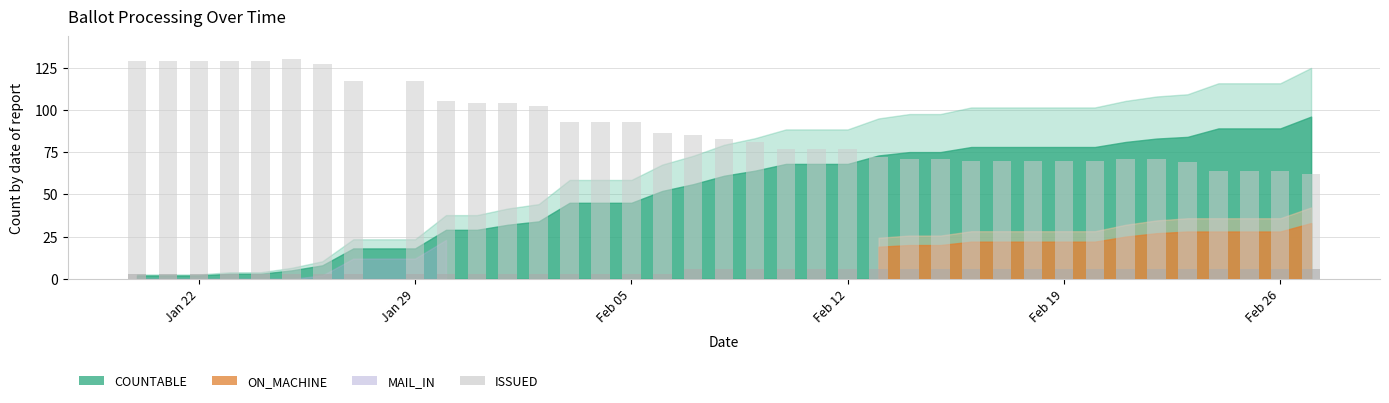

What is the minimum value shown in the chart?

3